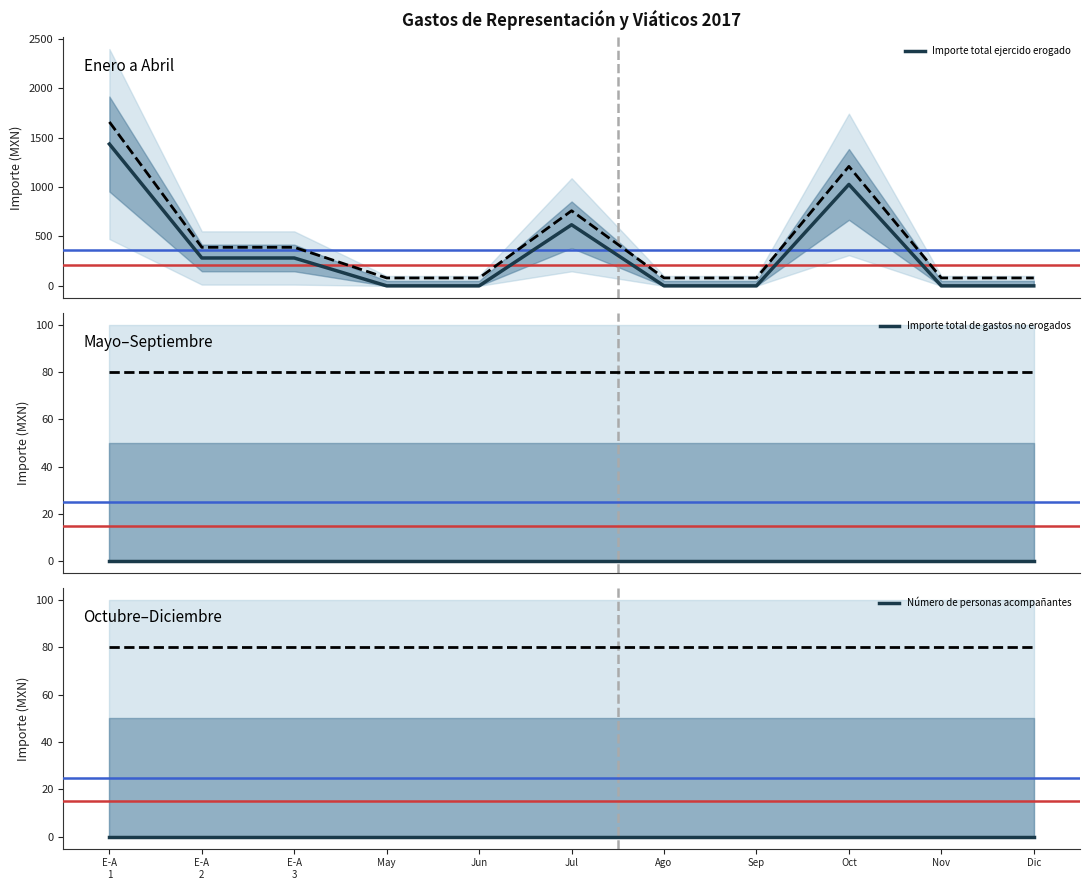

The value of Importe total ejercido erogado at Sep is -918.9. True or false?

False